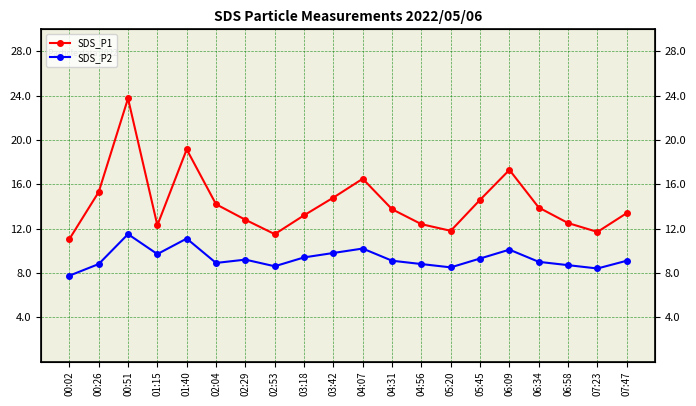

What is the label of the 9th point from the left?

03:18